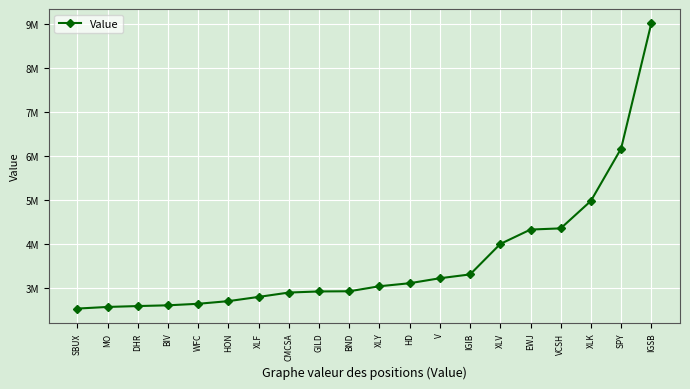

Is this an area chart (filled region under the line)?

No